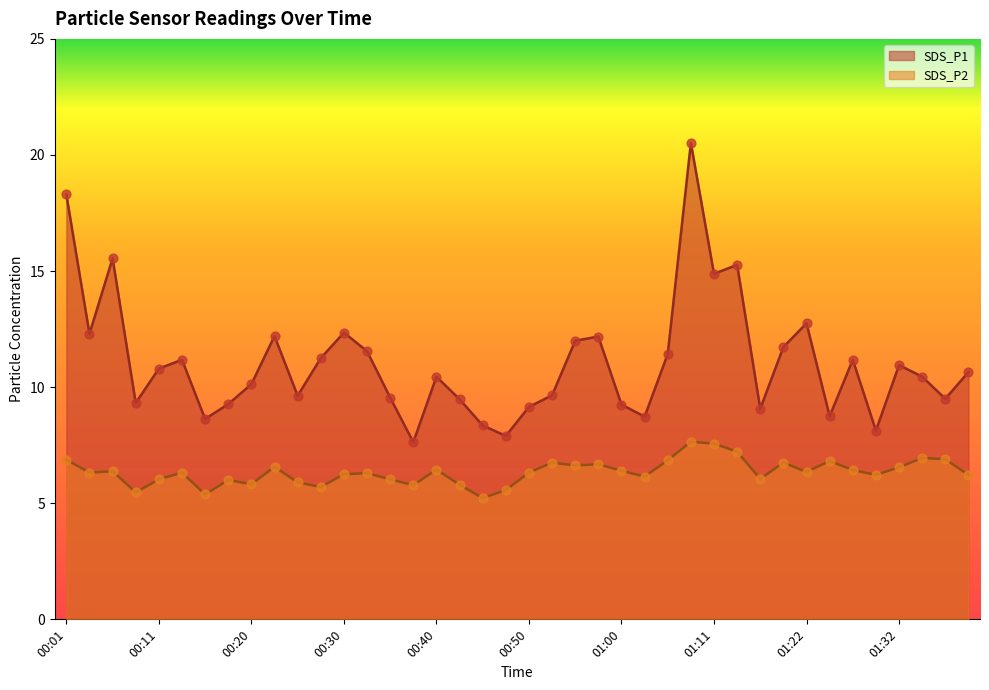

Is the value of SDS_P1 at 00:45 greater than the value of SDS_P2 at 01:30?

Yes